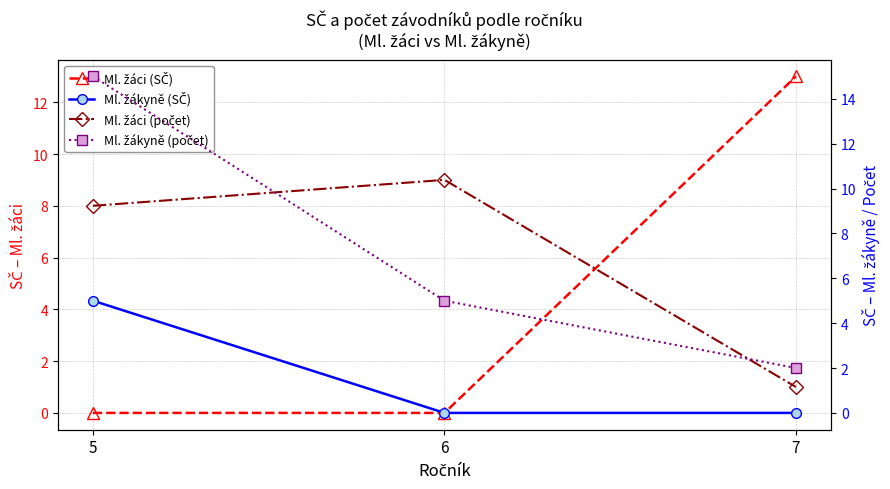

The Ml. žáci (počet) series shows 3 at 6. True or false?

False